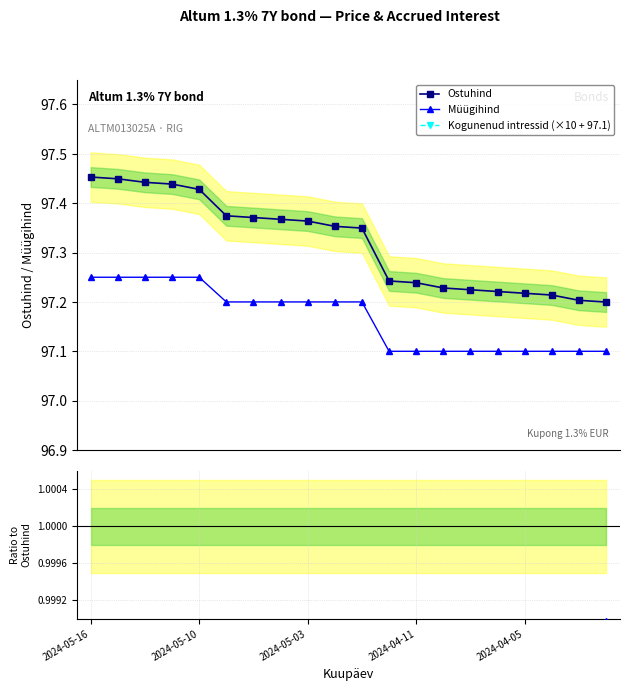

True or false: Müügihind and Ostuhind cross at least once.

False